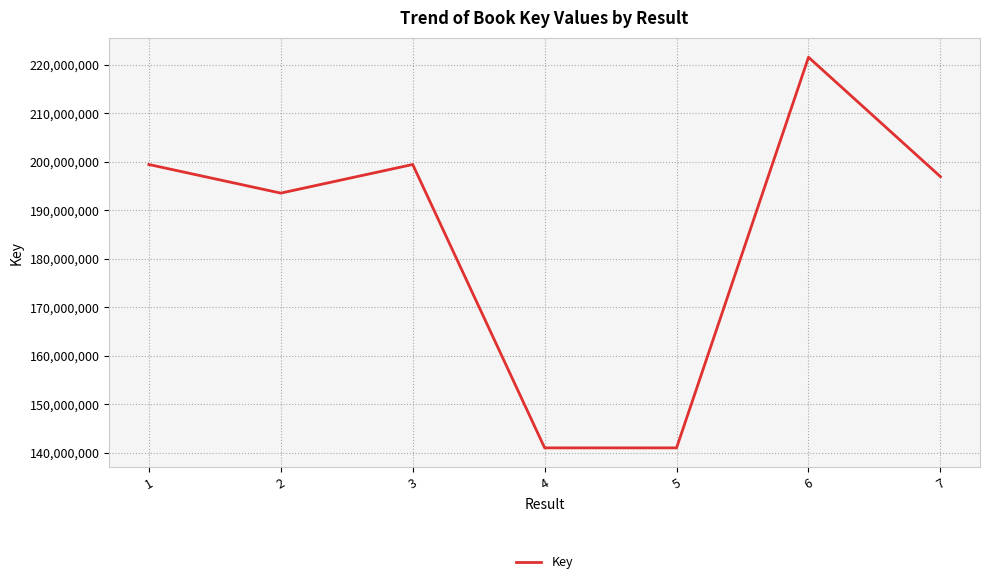

True or false: there are more than 1 points higher than both neighbors.

True